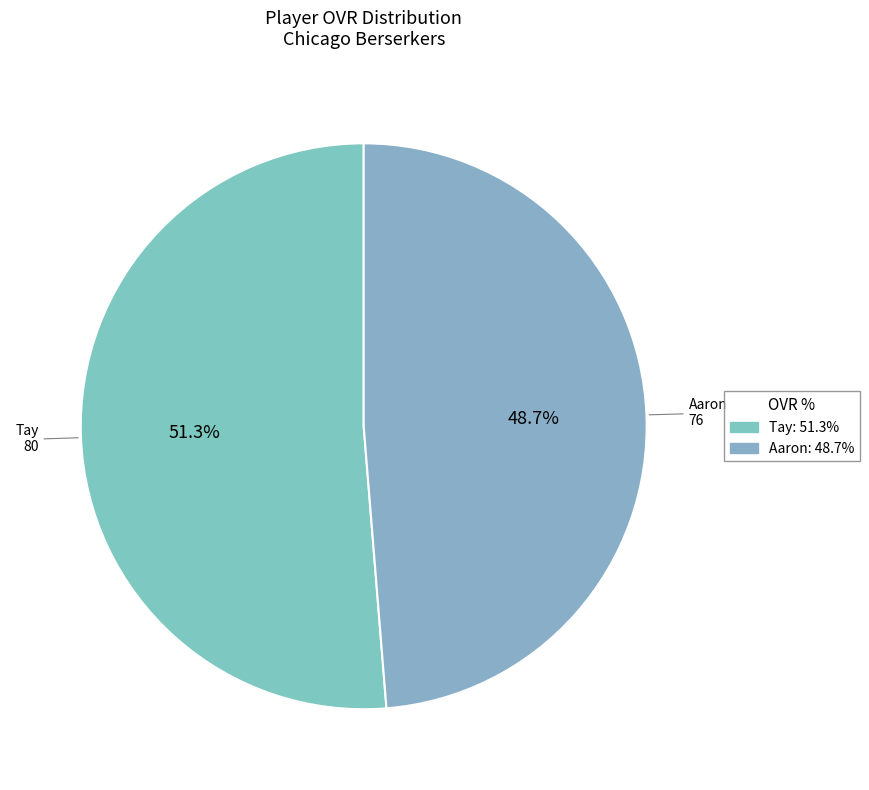

To the nearest percent, what percentage of the pie is Tay?

51%